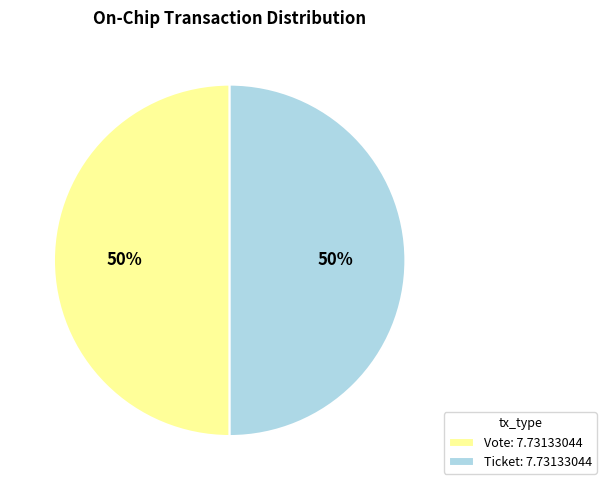

The Vote: 7.73133044 slice represents 50% of the pie. True or false?

True